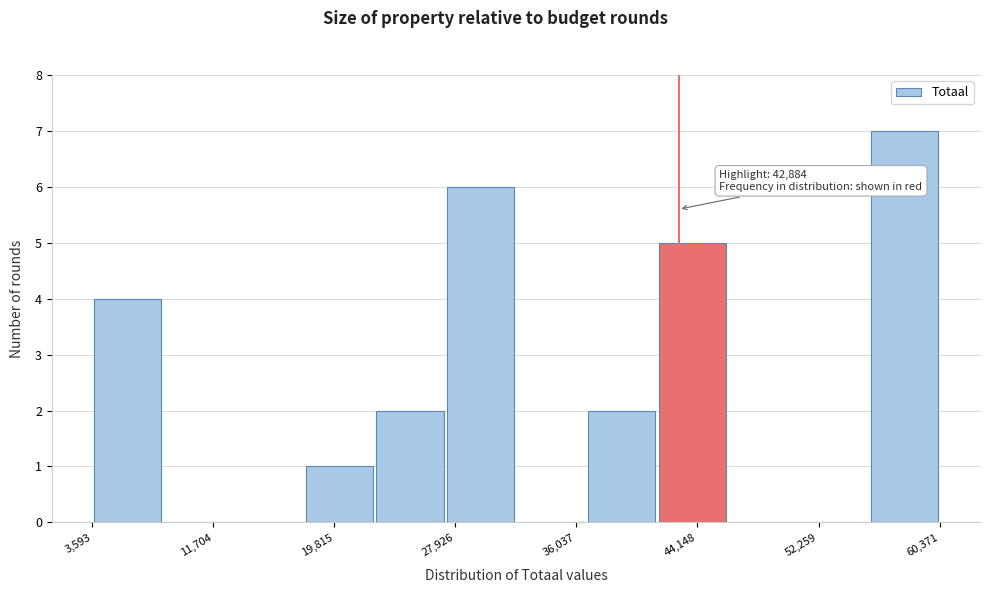

Which range on the x-axis has the tallest bar?

56000 to 60000